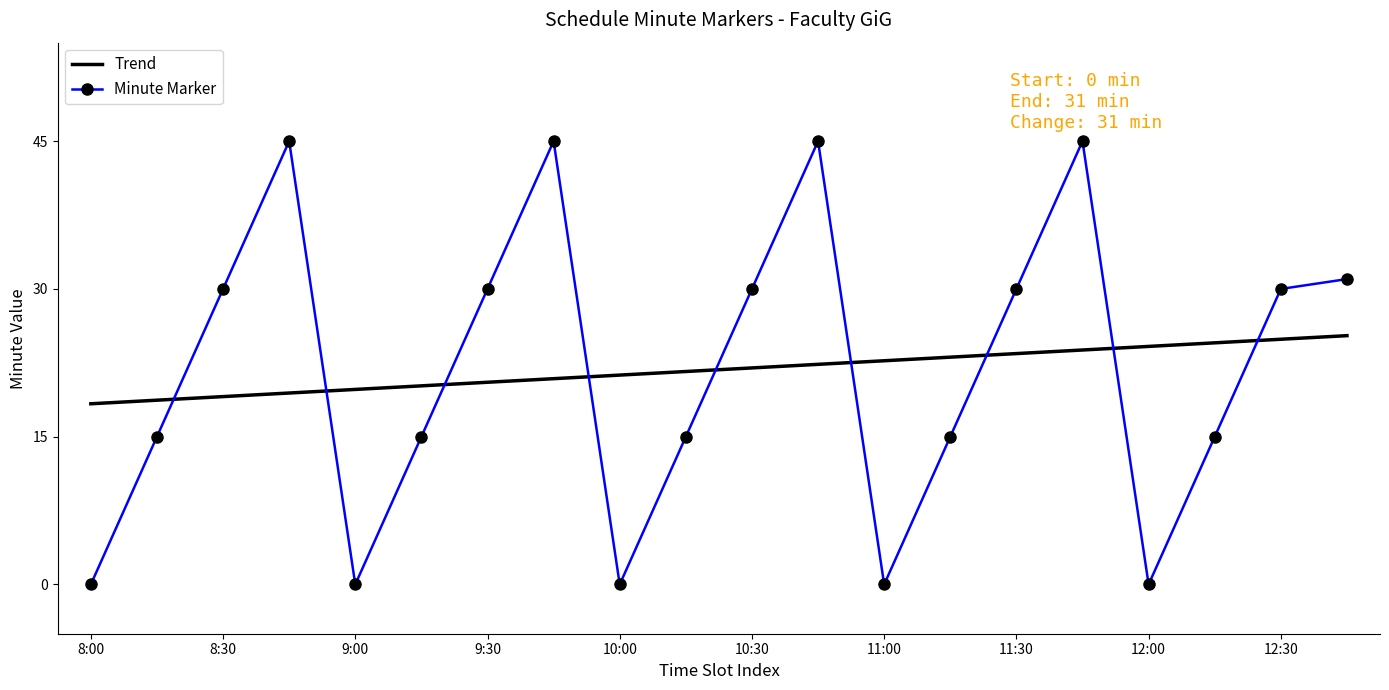

Which series ends up on top after the final intersection of Minute Marker and Trend?

Minute Marker